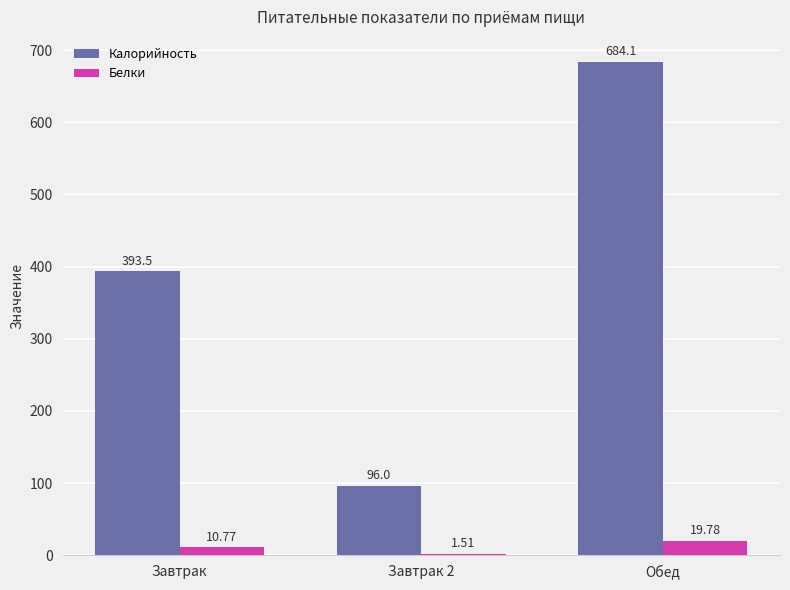

Which series has the largest range (max minus min)?

Калорийность